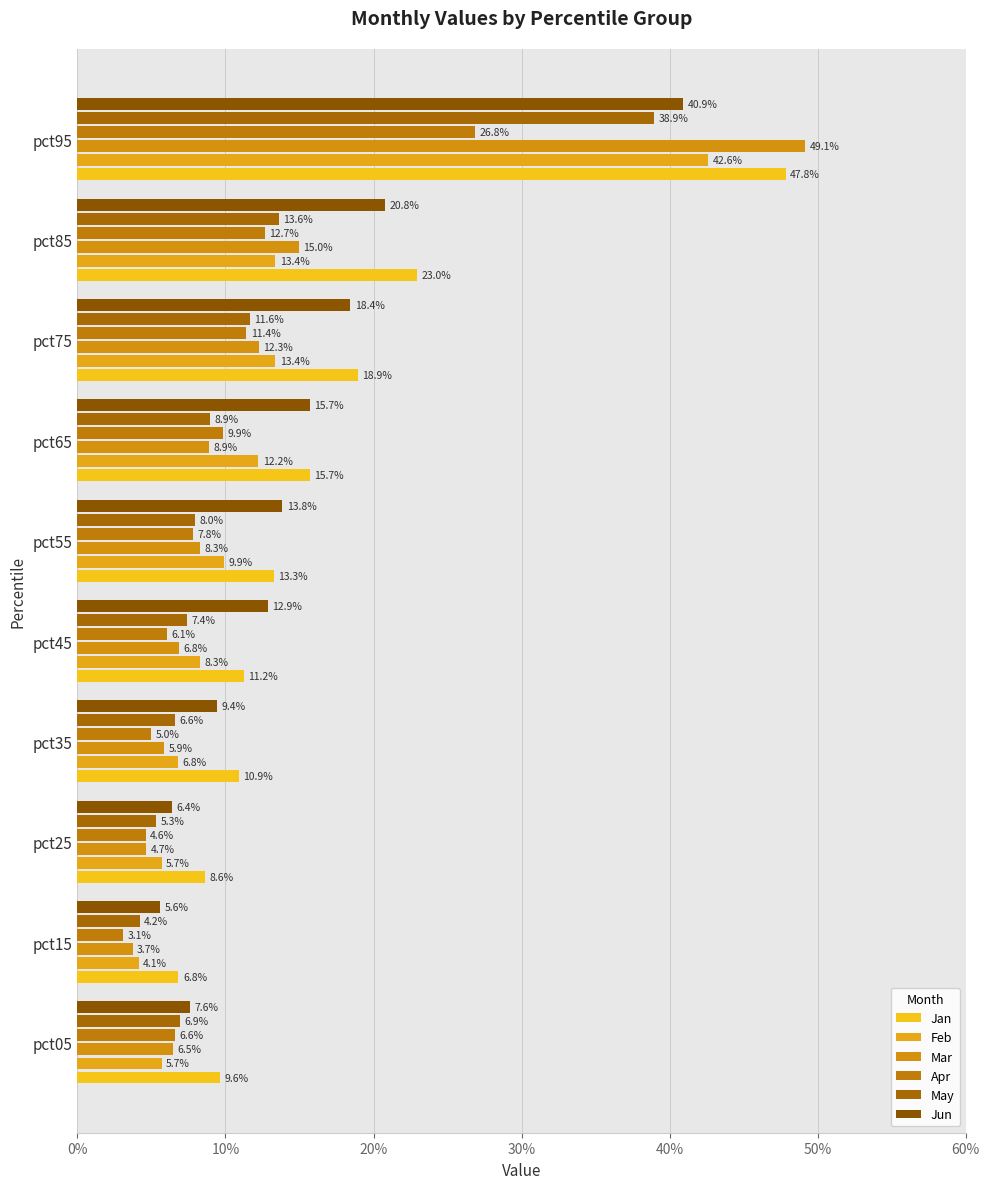

What is the difference between the second highest and minimum values in the Feb series?

0.1